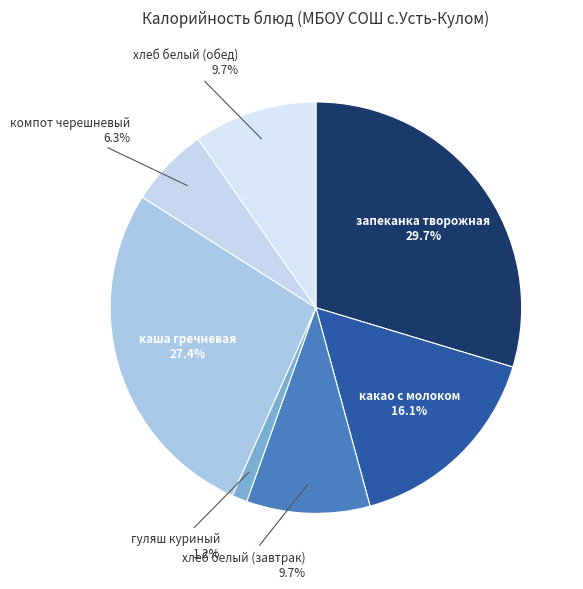

To the nearest percent, what is the average slice percentage?

14%